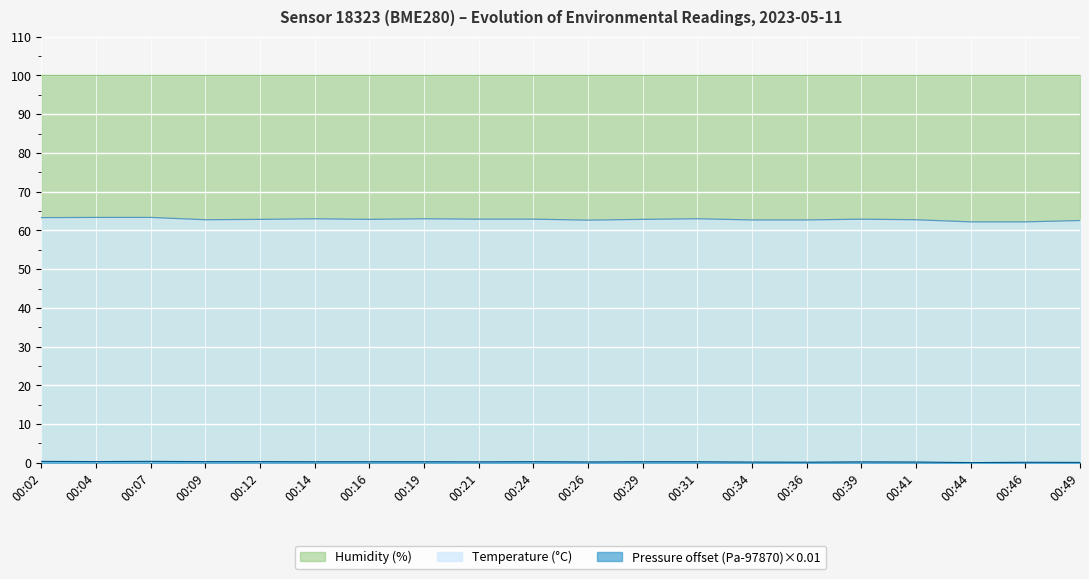

Is it true that Temperature (°C) equals 62.9 at 00:39?

True